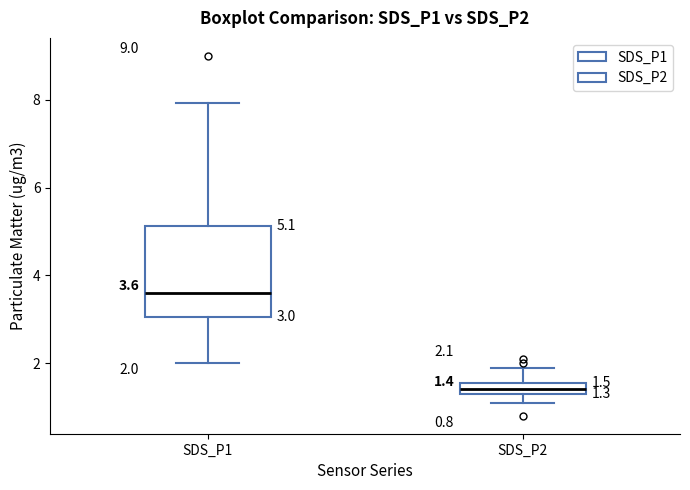

Comparing the boxes themselves (not the whiskers), which one is the tallest?

SDS_P1